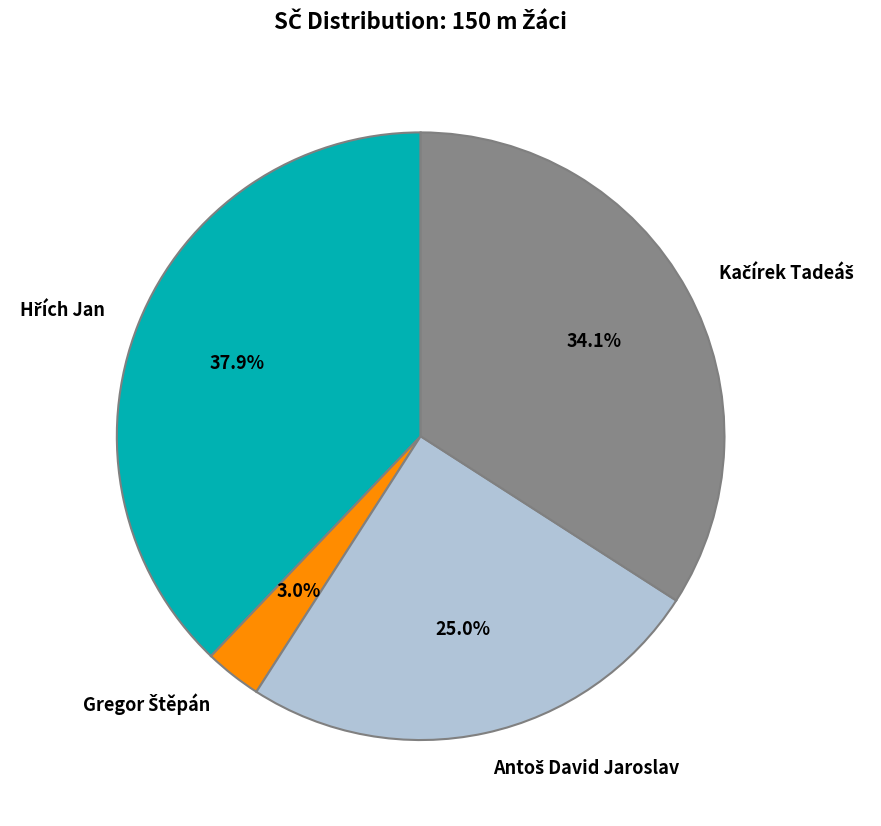

Does any single category account for the majority?

No